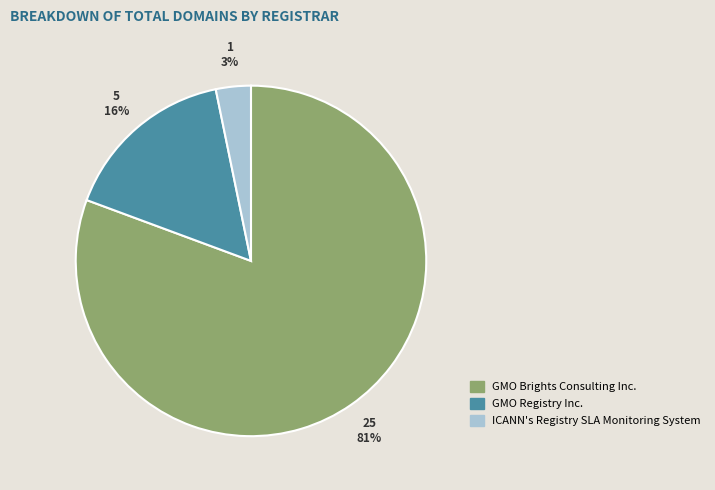

How many segments does this pie chart have?

3